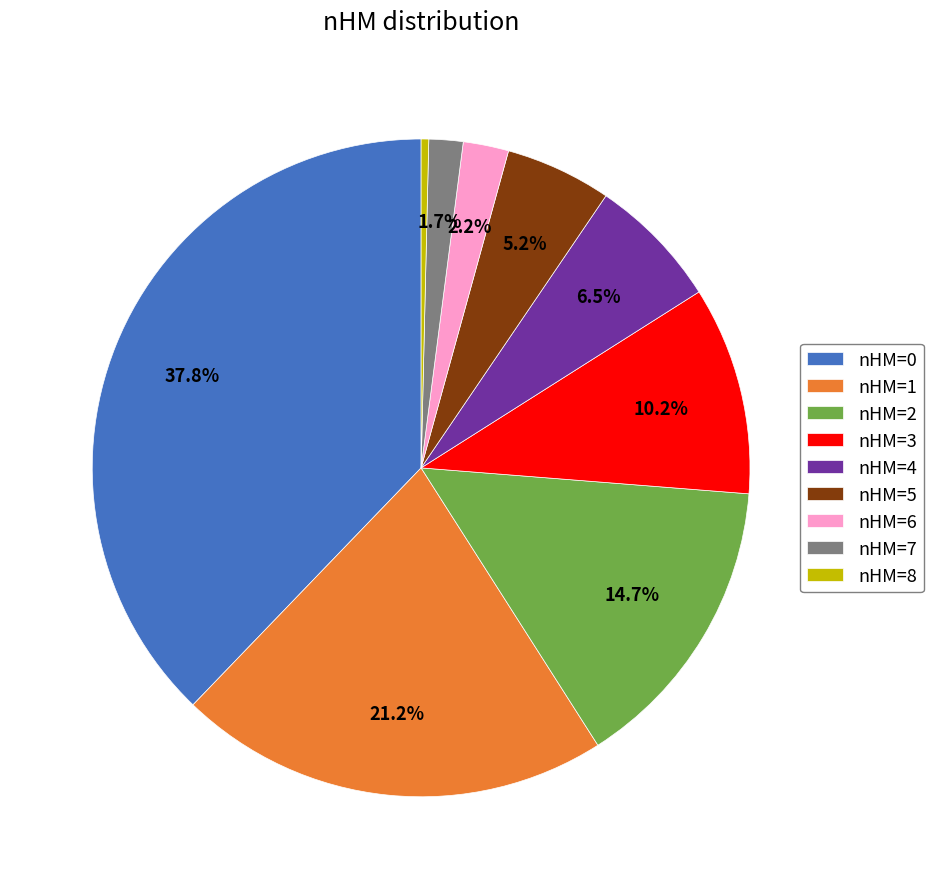

How many slices are in this pie chart?

9